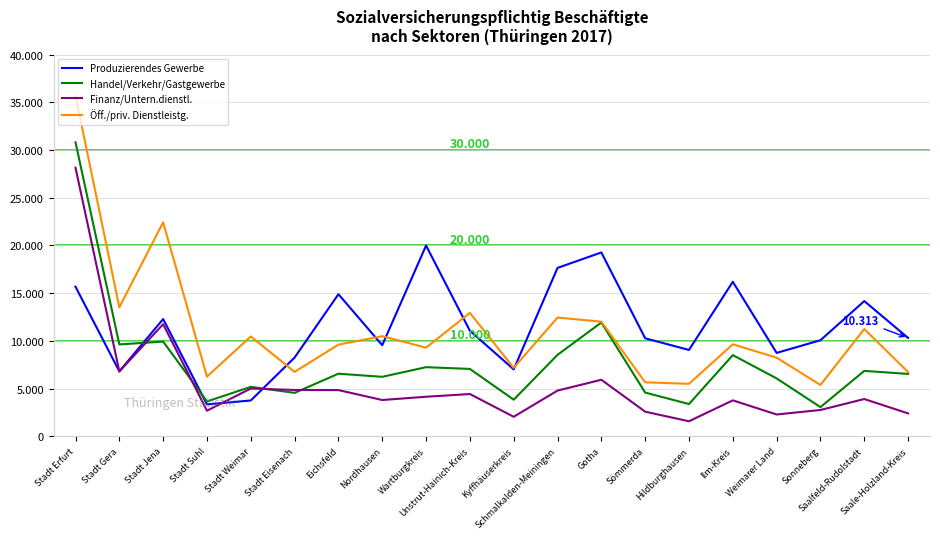

In Handel/Verkehr/Gastgewerbe, how many points are higher than both neighbors (excluding endpoints)?

7